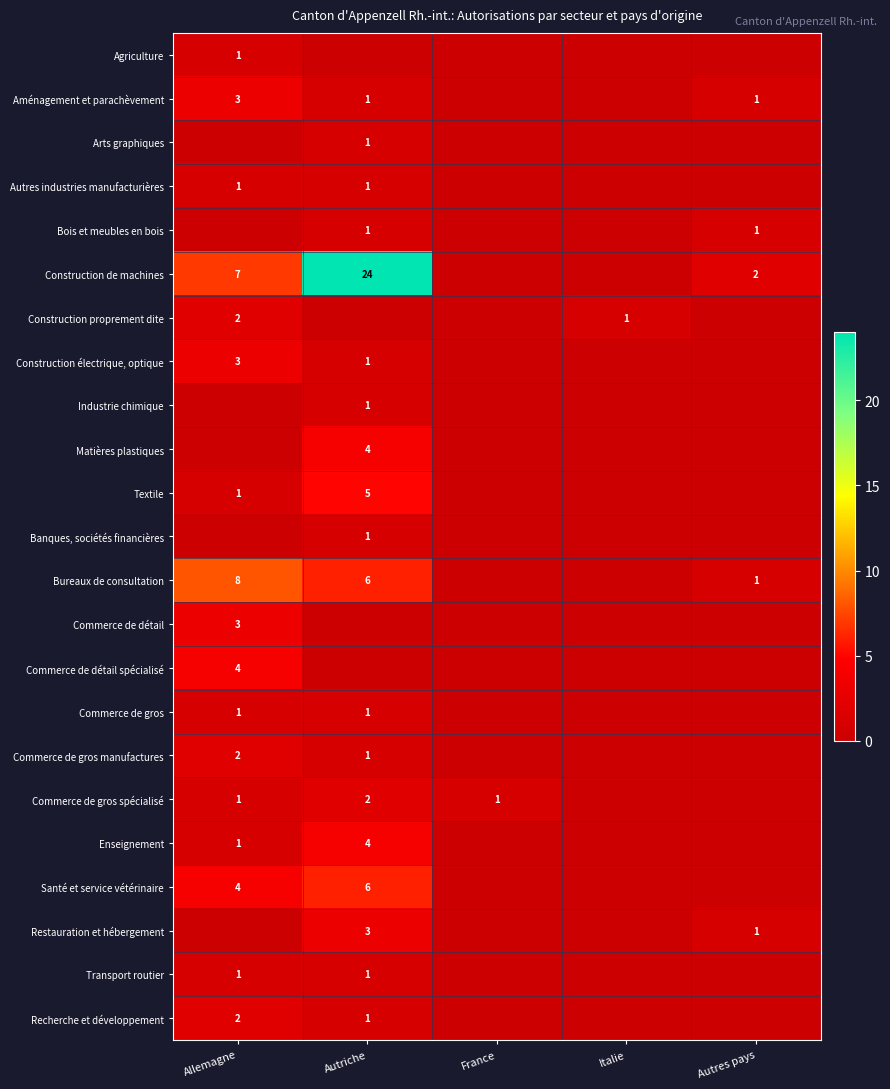

The Construction de machines series shows 10 at Allemagne. True or false?

False